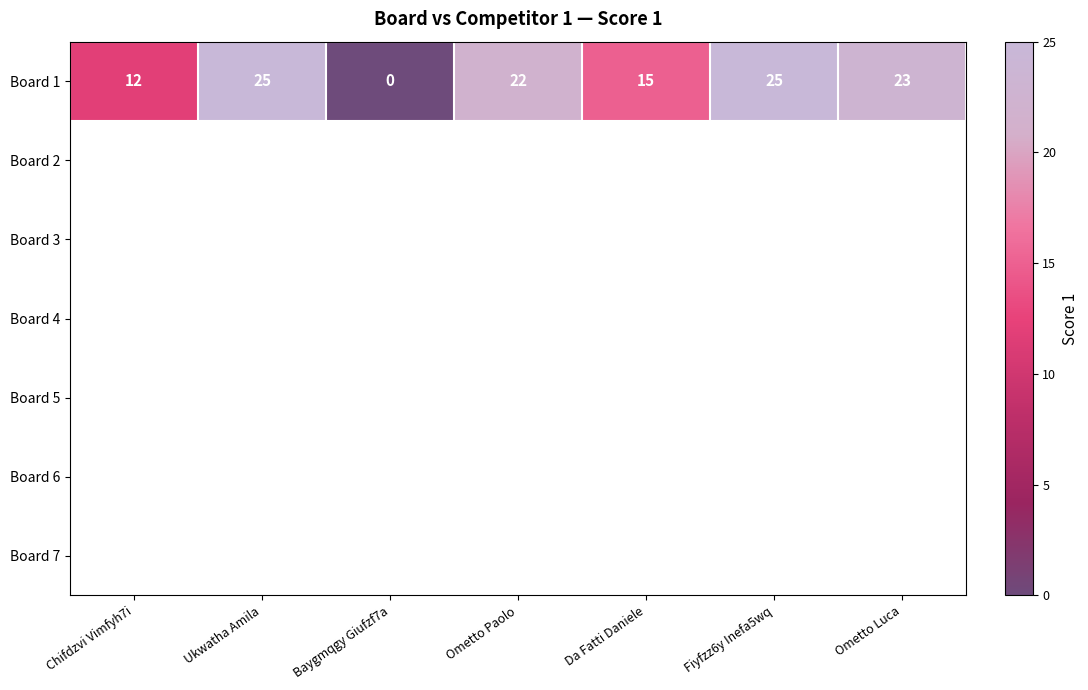

The Board 1 series shows 24 at Da Fatti Daniele. True or false?

False